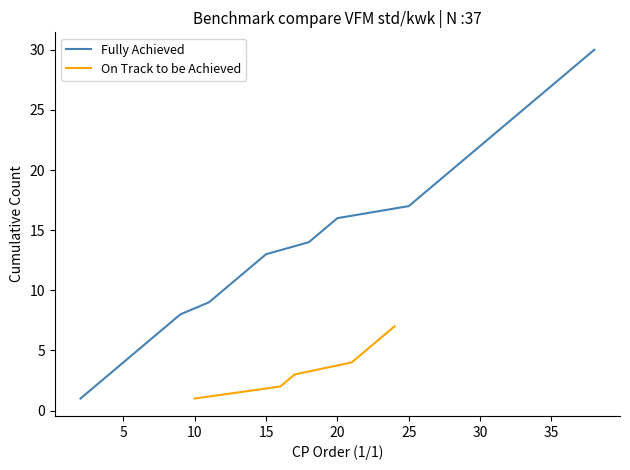

True or false: On Track to be Achieved and Fully Achieved cross at least once.

False